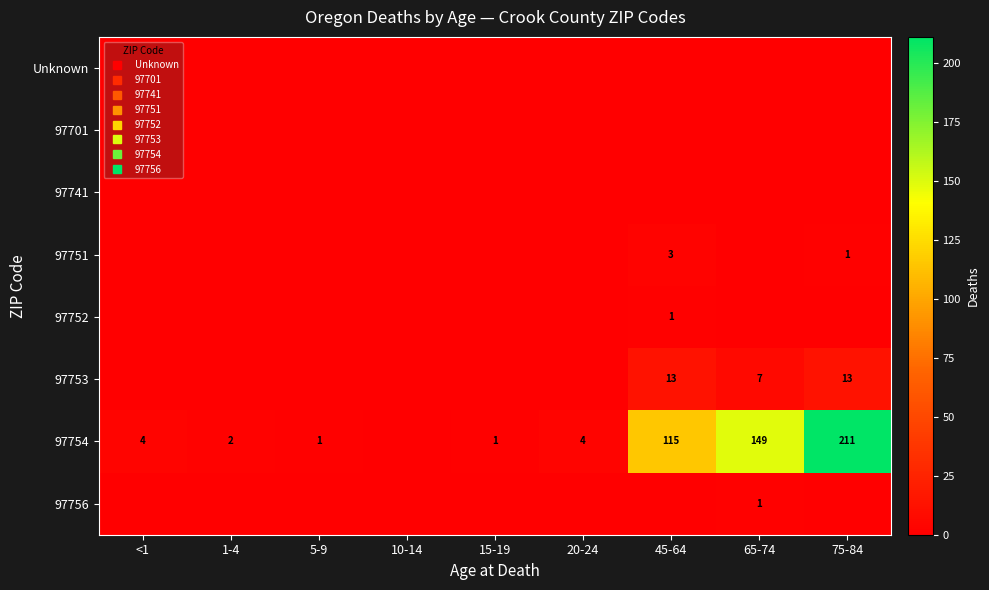

How many series are shown in this chart?

8